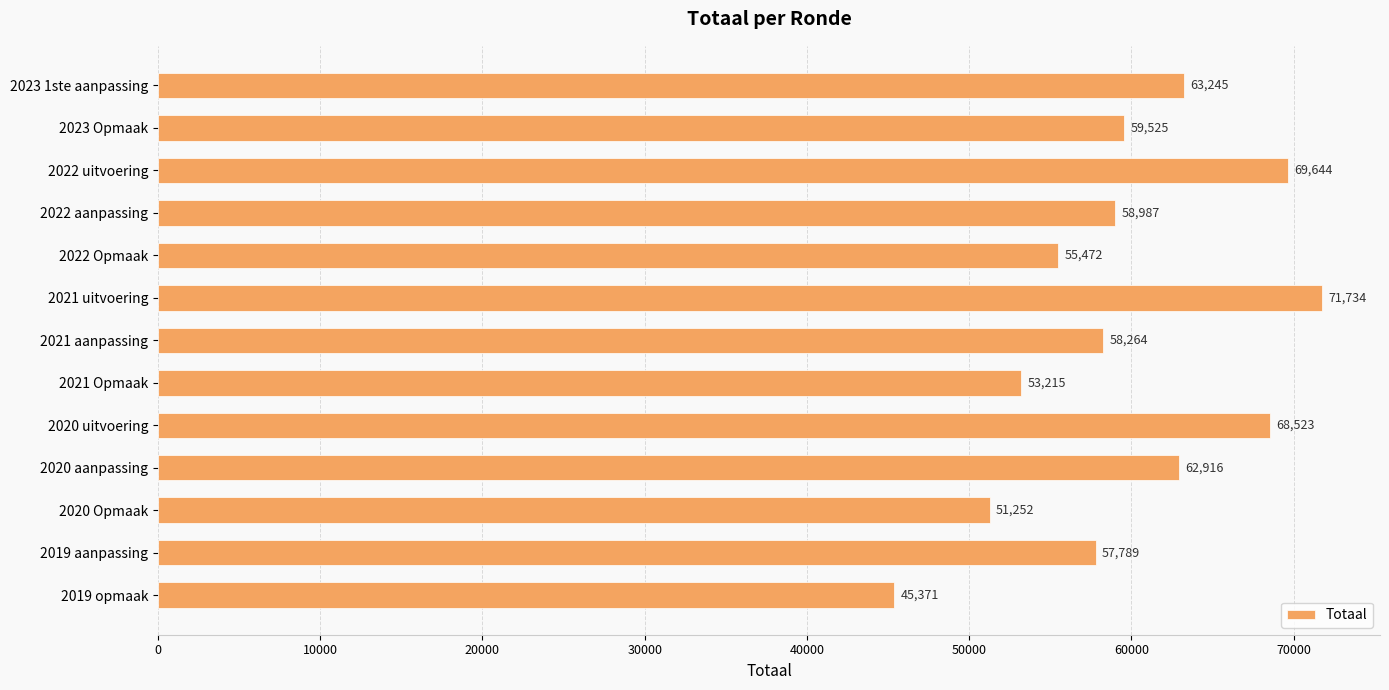

Reading bottom to top, extract all data points from this chart.

45371	57789	51252	62916	68523	53215	58264	71734	55472	58987	69644	59525	63245